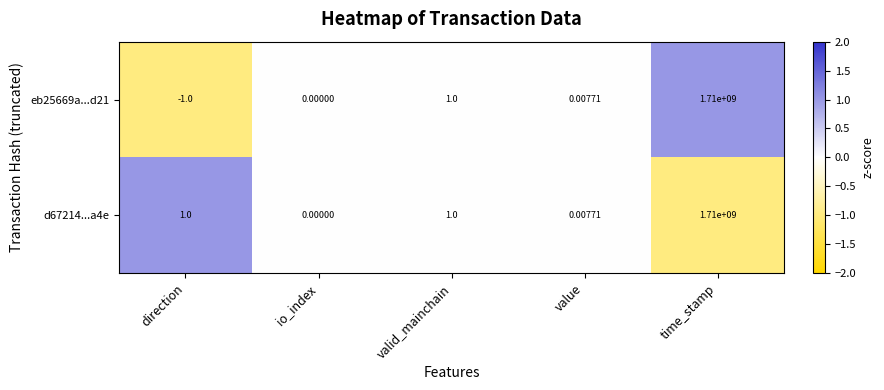

List the labels in order of eb25669a...d21 value, smallest first.

direction, io_index, value, valid_mainchain, time_stamp